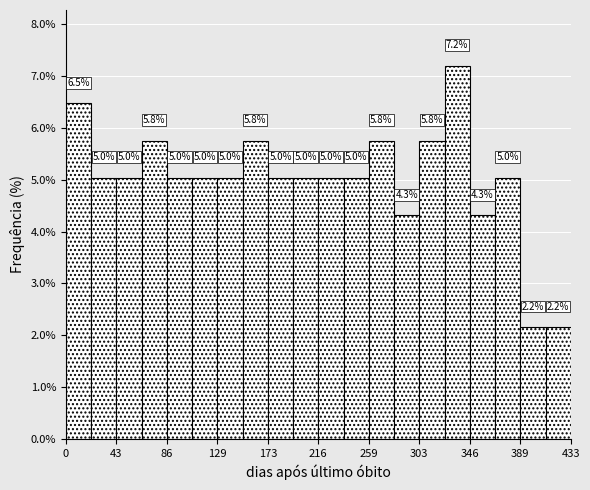

Which range on the x-axis has the tallest bar?

325 to 345